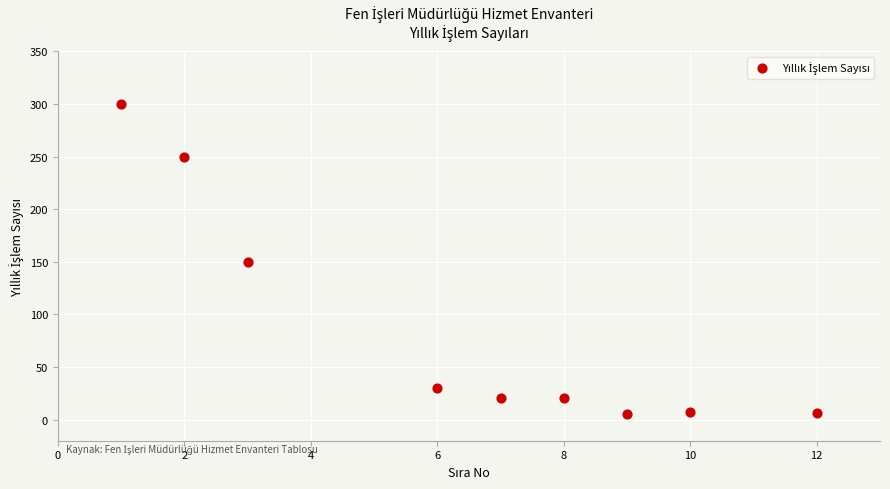

What is the range of Y values (max minus min)?

295